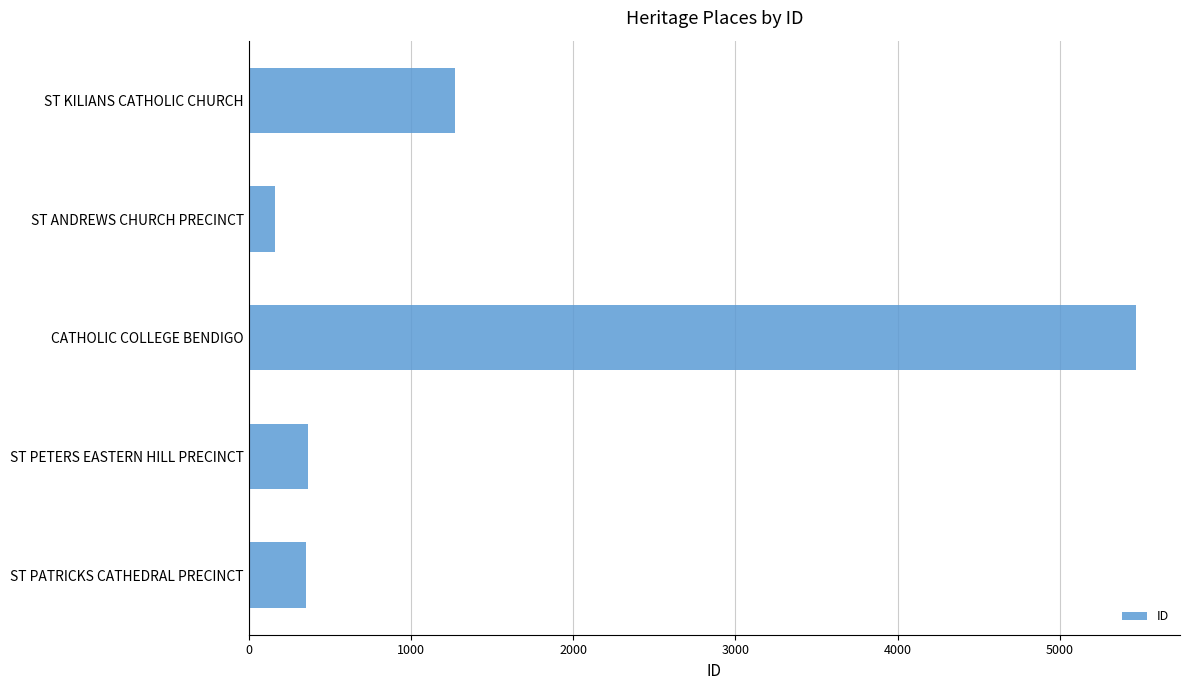

Is it true that the value at ST PATRICKS CATHEDRAL PRECINCT is 355?

True